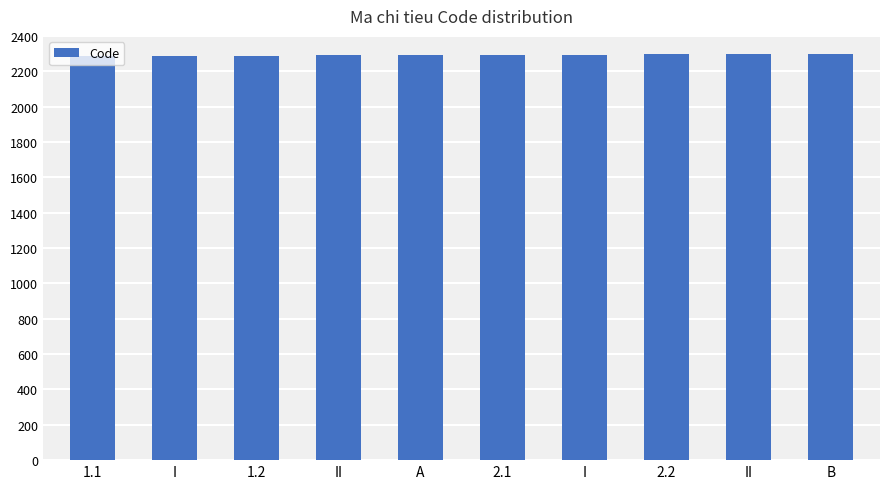

Count the values in the range 2289 to 2295.

6